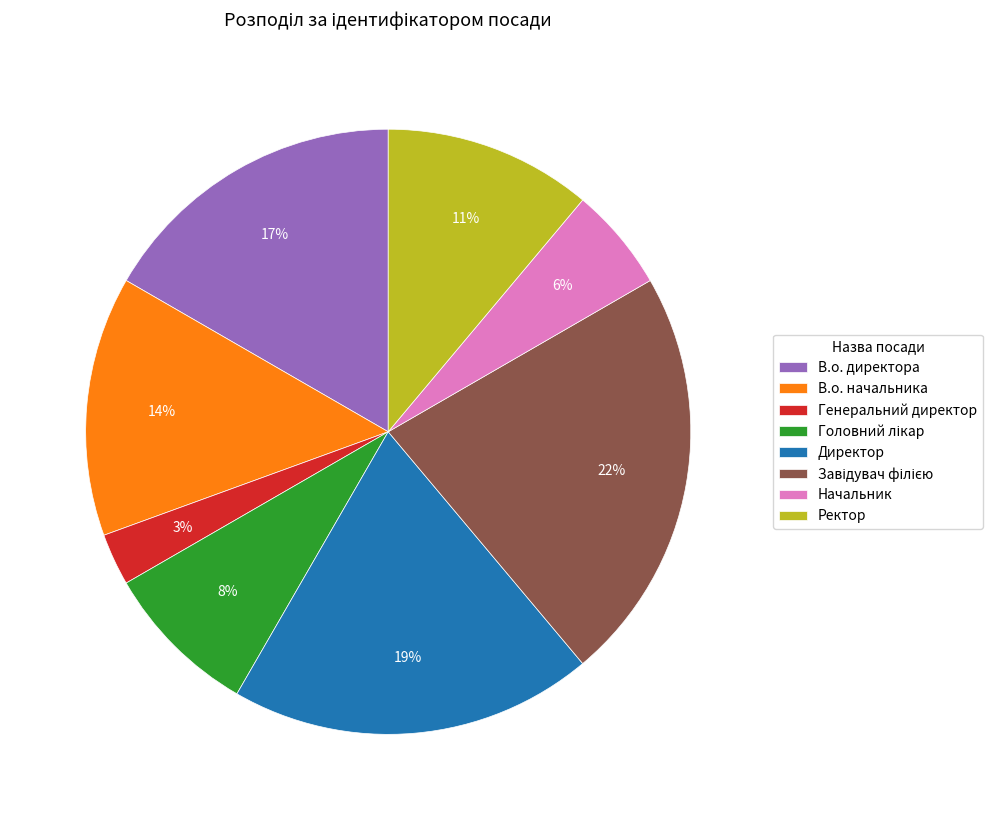

How many slices are in this pie chart?

8